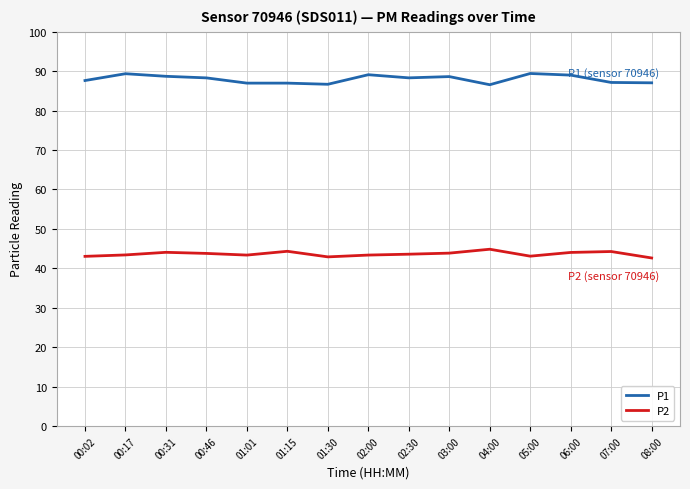

Rank the series at 06:00 from lowest to highest value.

P2, P1